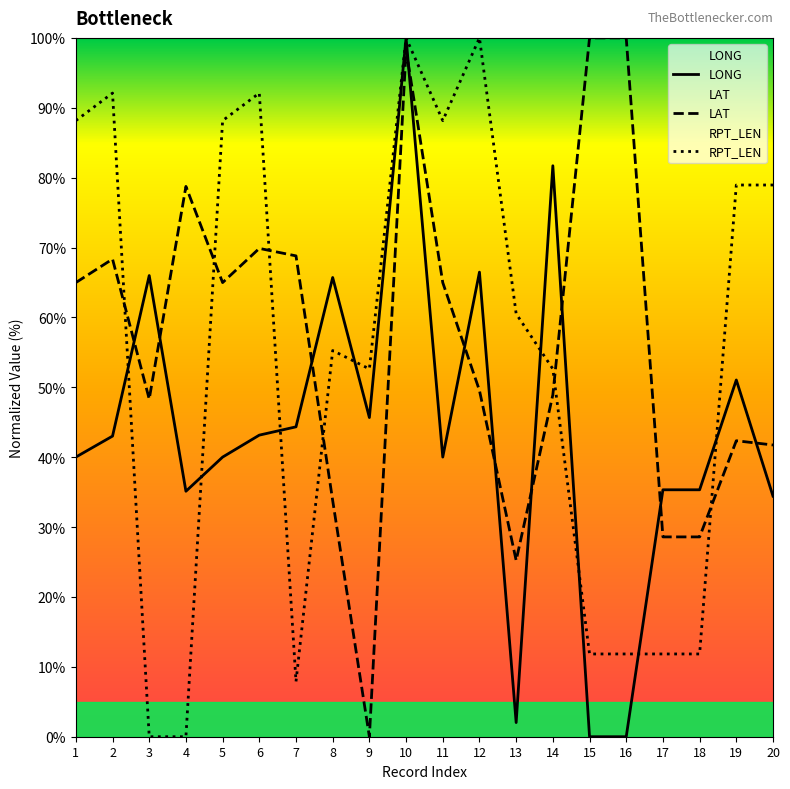

Which category has the highest value across all series?

10